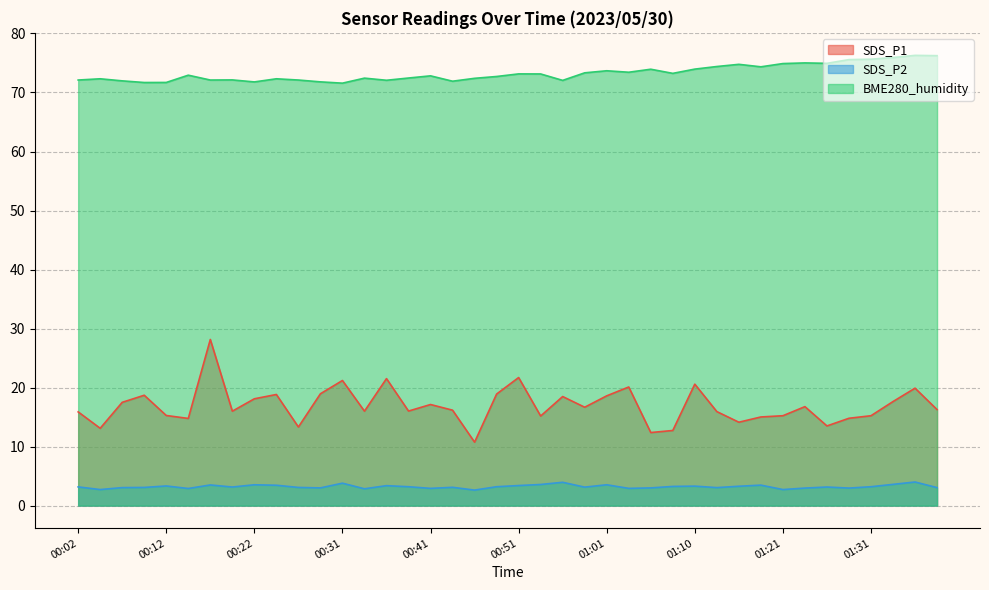

Reading left to right, extract all data points from this chart.

SDS_P1: 00:02=15.9	00:05=13.1	00:07=17.5	00:10=18.7	00:12=15.3	00:14=14.8	00:17=28.1	00:19=16.0	00:22=18.1	00:24=18.8	00:27=13.3	00:29=18.9	00:31=21.2	00:34=16.0	00:36=21.5	00:39=16.0	00:41=17.1	00:44=16.2	00:46=10.8	00:48=18.9	00:51=21.7	00:53=15.2	00:56=18.5	00:58=16.7	01:01=18.6	01:03=20.1	01:06=12.4	01:08=12.7	01:10=20.6	01:13=15.9	01:15=14.1	01:18=15.0	01:21=15.2	01:23=16.8	01:26=13.5	01:29=14.8	01:31=15.2	01:33=17.6	01:36=19.9	01:38=16.3
SDS_P2: 00:02=3.2	00:05=2.7	00:07=3.0	00:10=3.1	00:12=3.3	00:14=2.9	00:17=3.5	00:19=3.1	00:22=3.5	00:24=3.5	00:27=3.1	00:29=3.0	00:31=3.8	00:34=2.9	00:36=3.4	00:39=3.2	00:41=2.9	00:44=3.1	00:46=2.6	00:48=3.2	00:51=3.4	00:53=3.6	00:56=4.0	00:58=3.1	01:01=3.5	01:03=2.9	01:06=3.0	01:08=3.2	01:10=3.3	01:13=3.0	01:15=3.3	01:18=3.5	01:21=2.7	01:23=3.0	01:26=3.1	01:29=3.0	01:31=3.2	01:33=3.6	01:36=4.0	01:38=3.0
BME280_humidity: 00:02=72.1	00:05=72.3	00:07=72.0	00:10=71.7	00:12=71.7	00:14=72.9	00:17=72.1	00:19=72.1	00:22=71.8	00:24=72.3	00:27=72.1	00:29=71.8	00:31=71.6	00:34=72.4	00:36=72.1	00:39=72.5	00:41=72.8	00:44=71.9	00:46=72.4	00:48=72.7	00:51=73.2	00:53=73.1	00:56=72.0	00:58=73.3	01:01=73.7	01:03=73.4	01:06=73.9	01:08=73.2	01:10=74.0	01:13=74.4	01:15=74.8	01:18=74.3	01:21=74.9	01:23=75.0	01:26=74.9	01:29=75.6	01:31=75.6	01:33=75.9	01:36=76.3	01:38=76.2